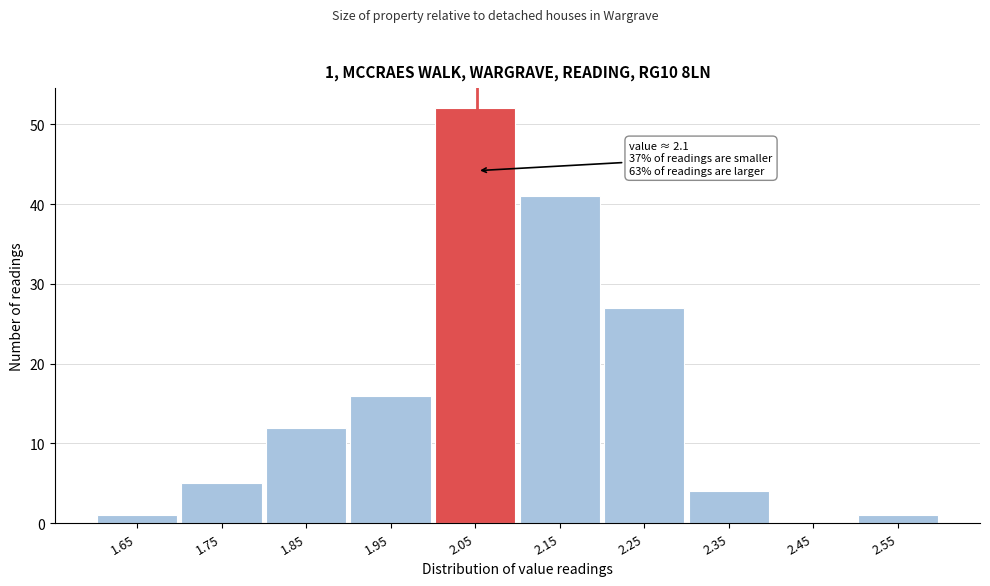

Reading right to left, extract all data points from this chart.

2.55=1	2.45=0	2.35=4	2.25=27	2.15=41	2.05=52	1.95=16	1.85=12	1.75=5	1.65=1